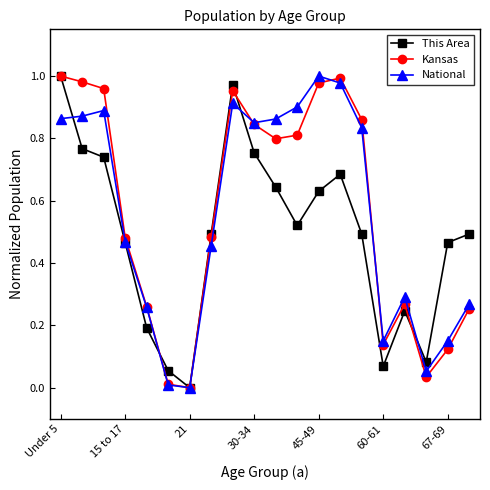

How many interior local peaks does the National series have?

4